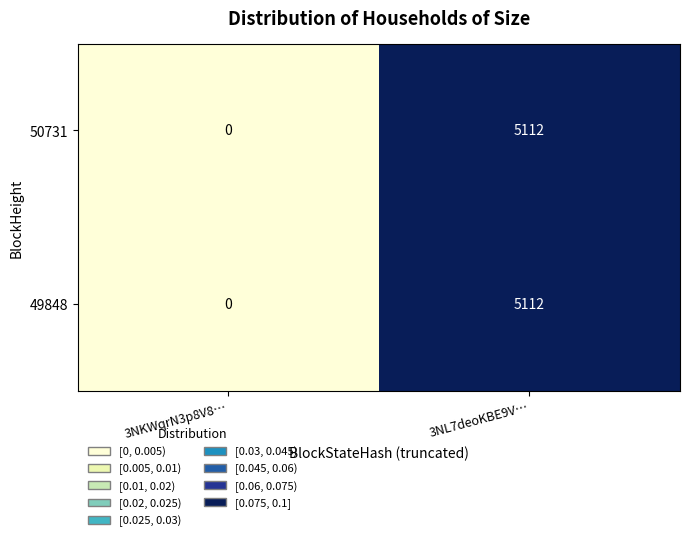

What is the difference between the maximum and minimum values in the 50731 series?

5112